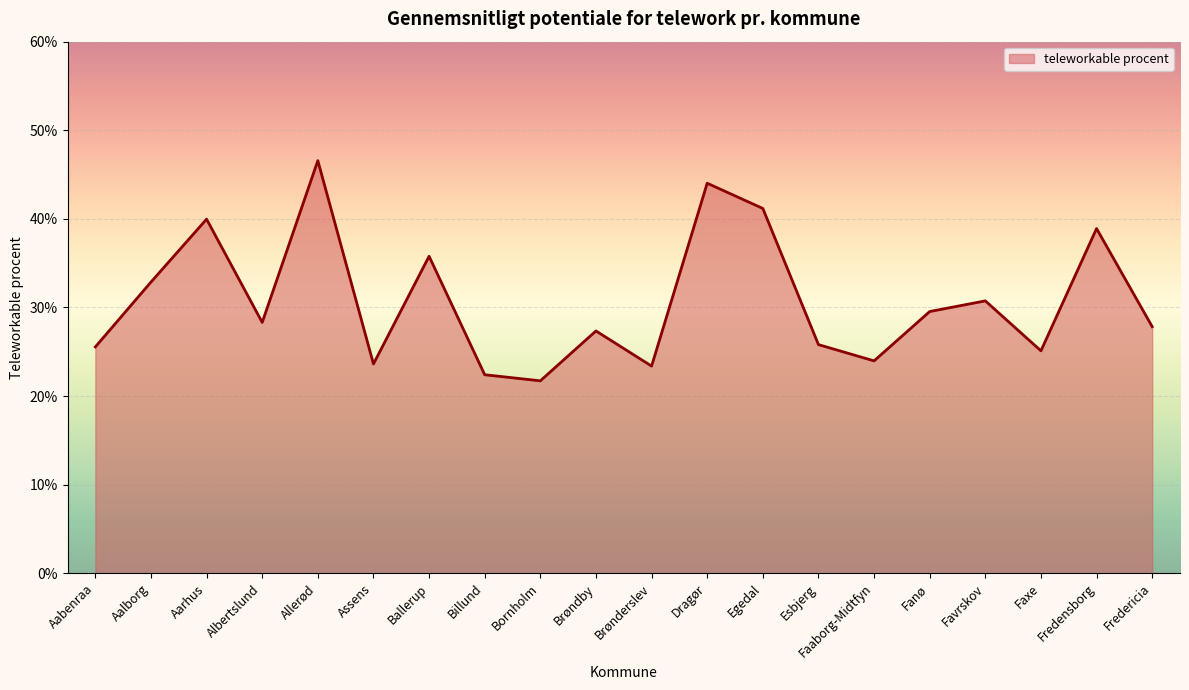

Does the chart have visible grid lines?

Yes